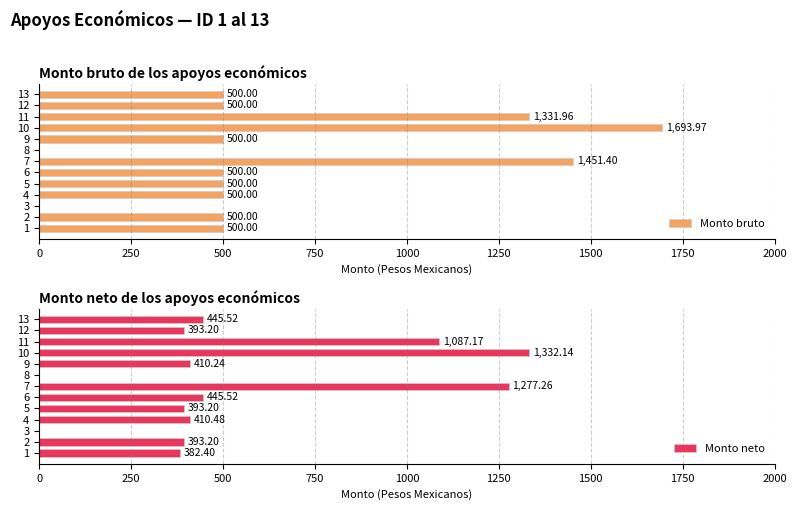

Which series has the largest total across all categories?

Monto bruto